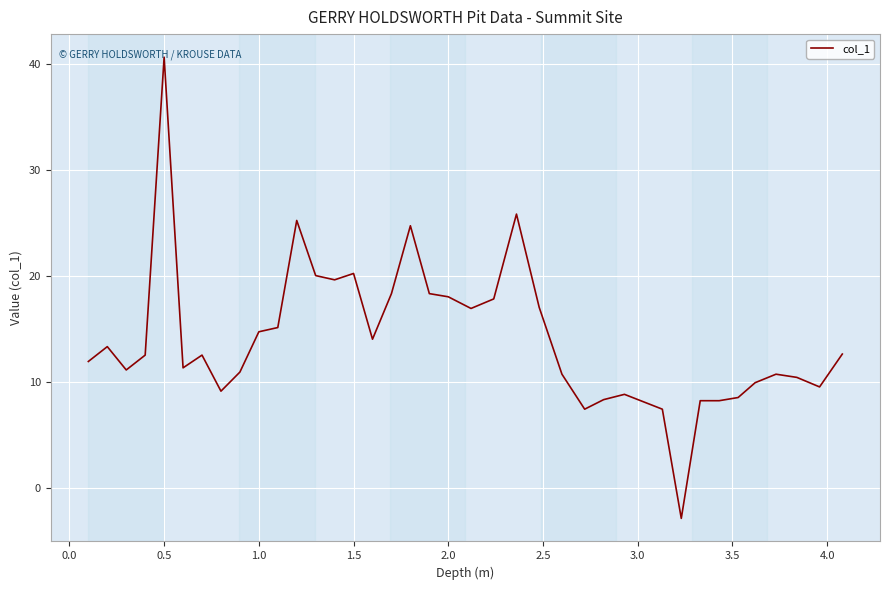

What is the maximum value shown in the chart?

40.6